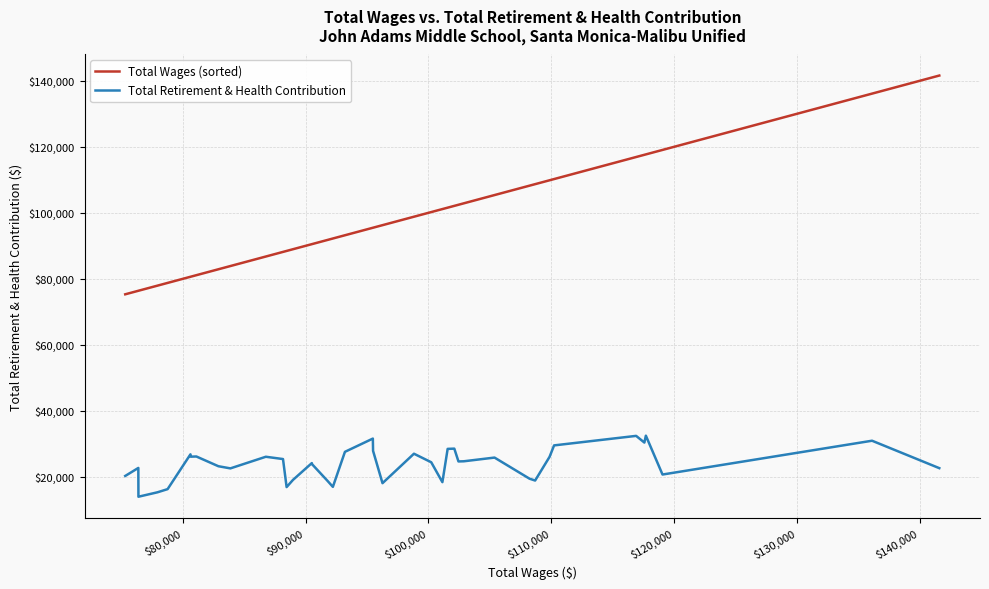

Rank the series by their maximum value, from highest to lowest.

Total Wages (sorted), Total Retirement & Health Contribution